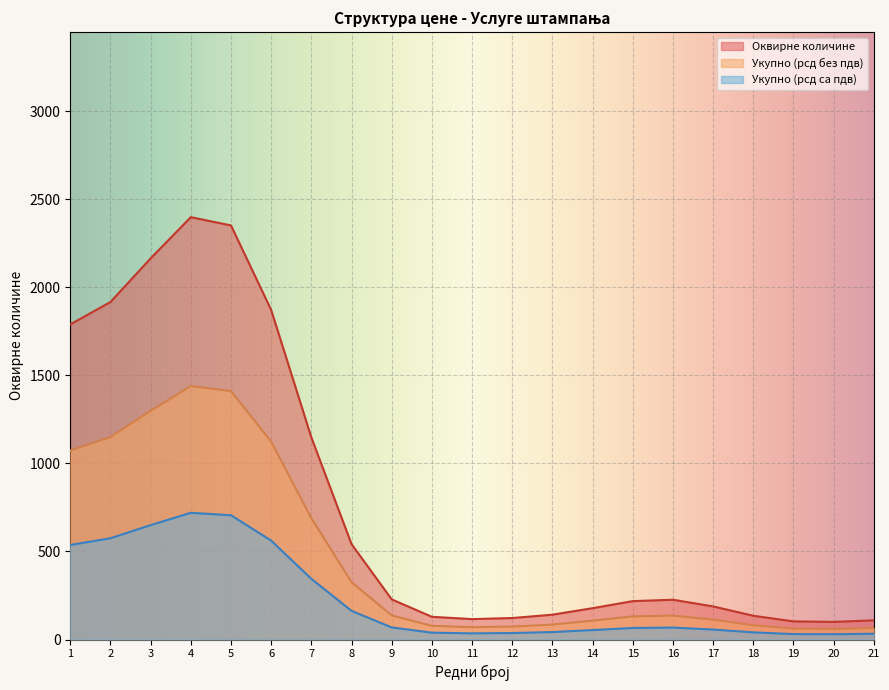

What is the highest value of the Укупно (рсд без пдв) series?

1439.8